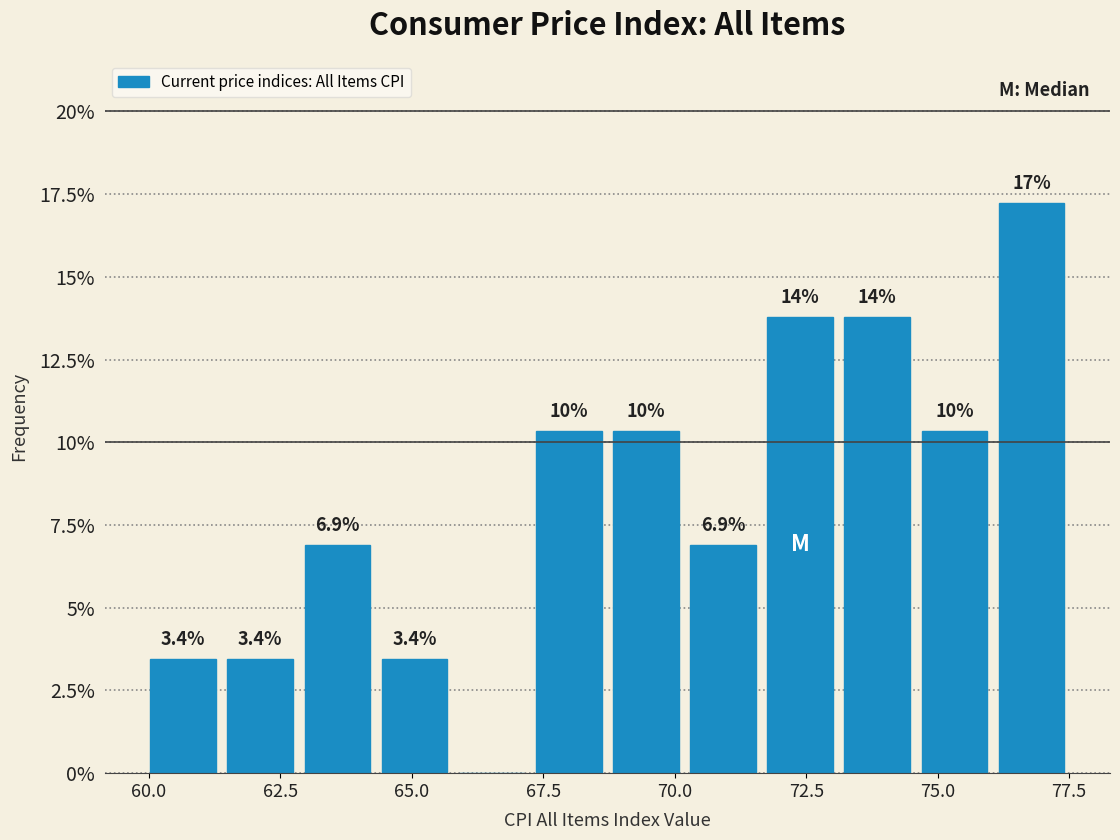

Around what value on the x-axis is the tallest bar? Give the approximate position of its centre, as read against the axis.

77.0